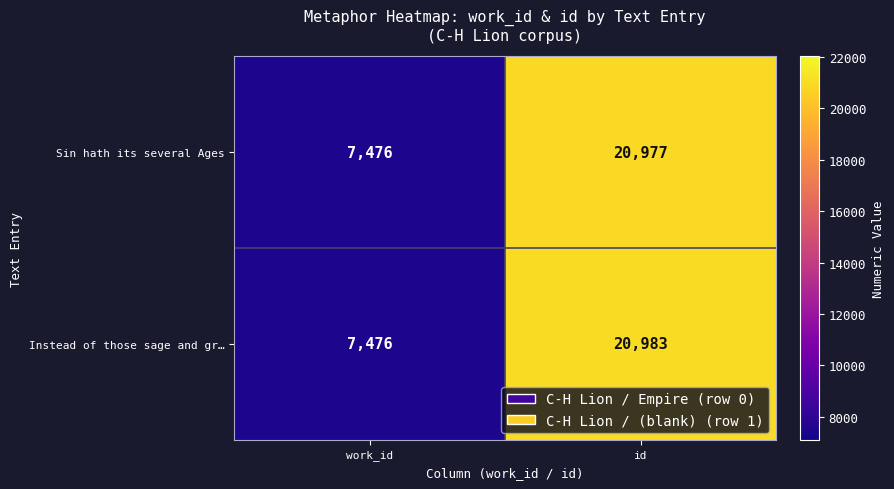

Which series has the largest total across all categories?

Instead of those sage and gr…